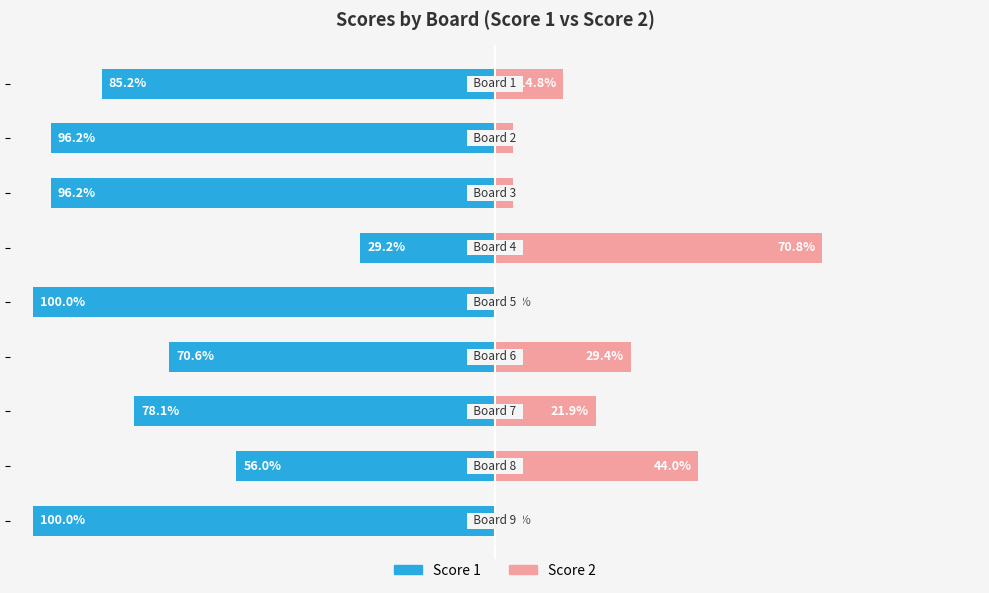

Reading right to left, extract all data points from this chart.

Score 1: 8=-100.0	7=-56.0	6=-78.1	5=-70.6	4=-100.0	3=-29.2	2=-96.2	1=-96.2	0=-85.2
Score 2: 8=0.0	7=44.0	6=21.9	5=29.4	4=0.0	3=70.8	2=3.8	1=3.8	0=14.8